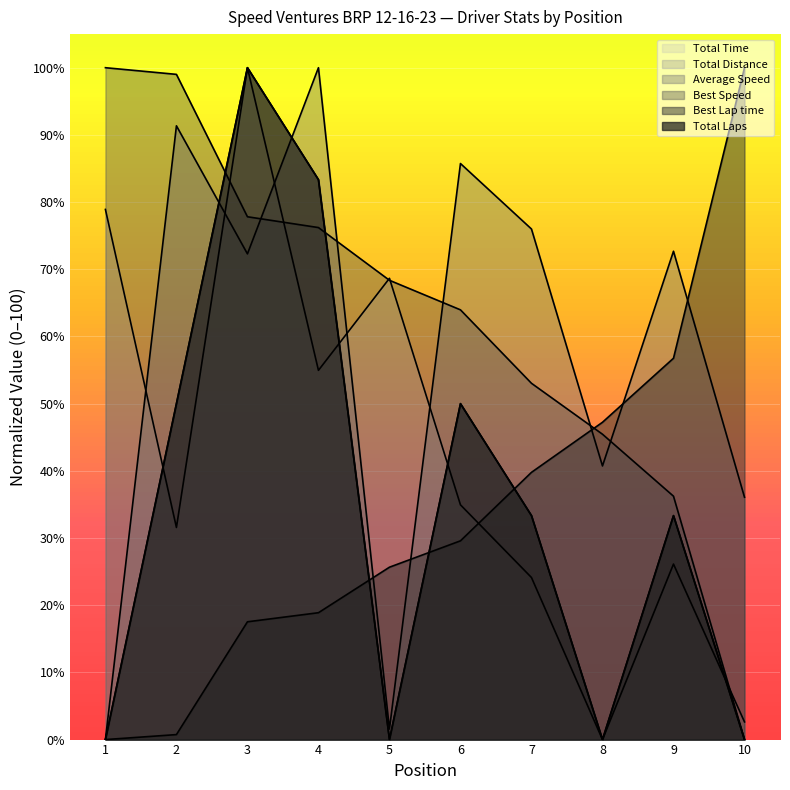

True or false: Total Laps and Total Distance cross at least once.

False